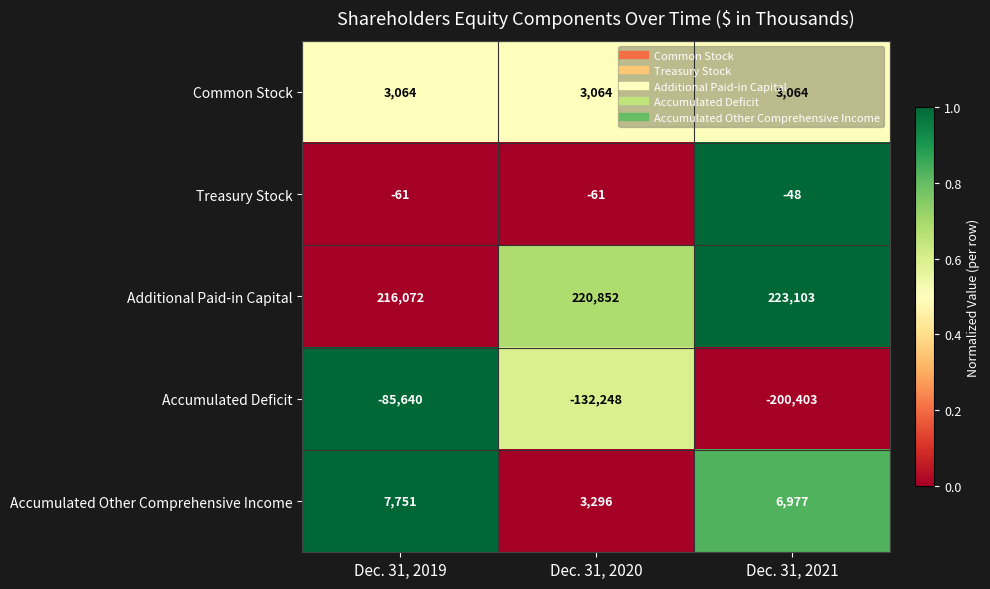

What is the difference between the maximum and minimum values in the Additional Paid-in Capital series?

7031